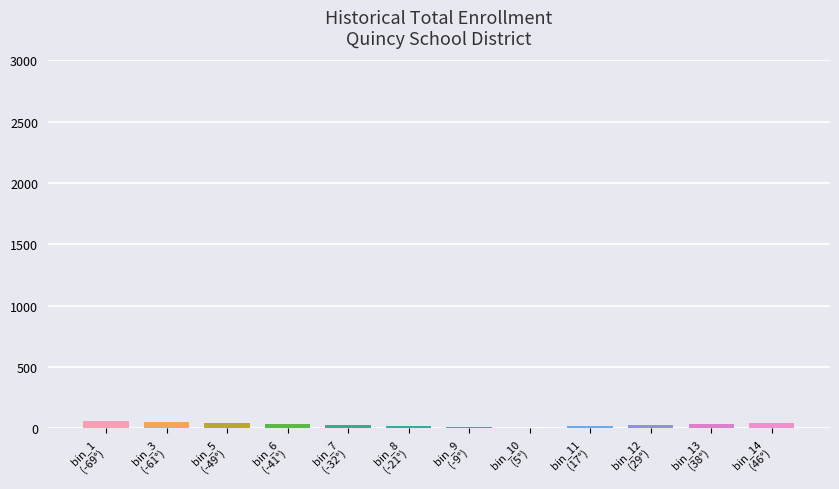

What is the value of the 6th bar from the left?

18.0